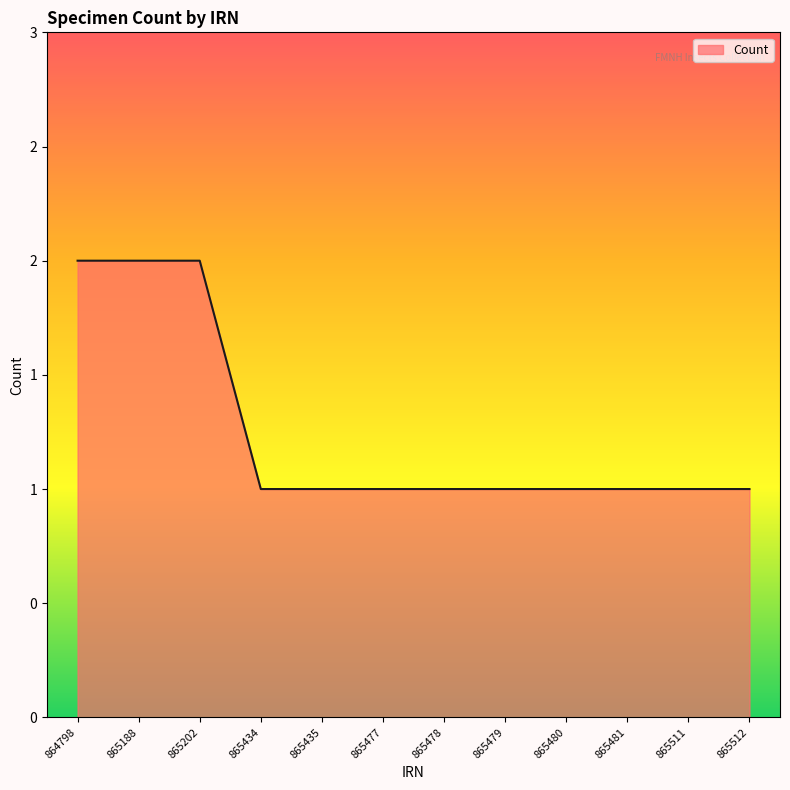

What is the sum of the values at 865477 and 865481?

2